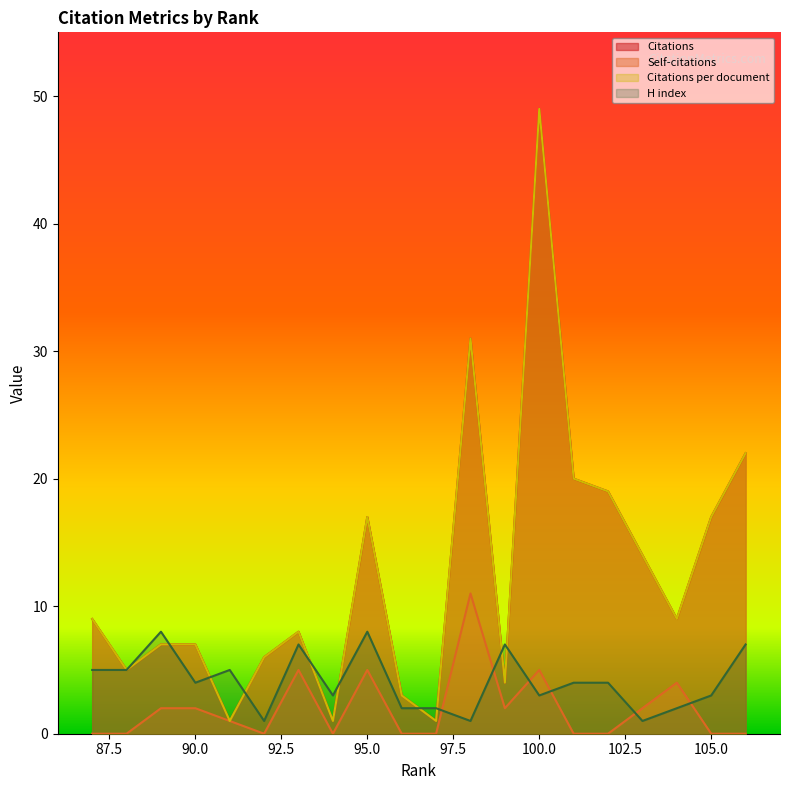

What is the total value across all series at 105?

37